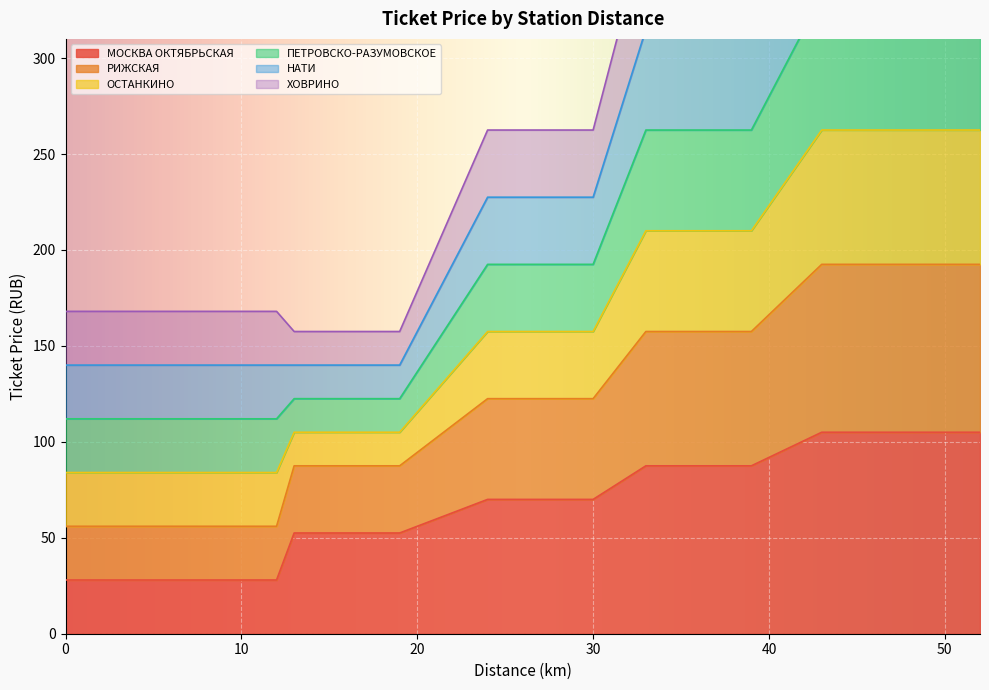

Between 36 and 24, which is larger?

36